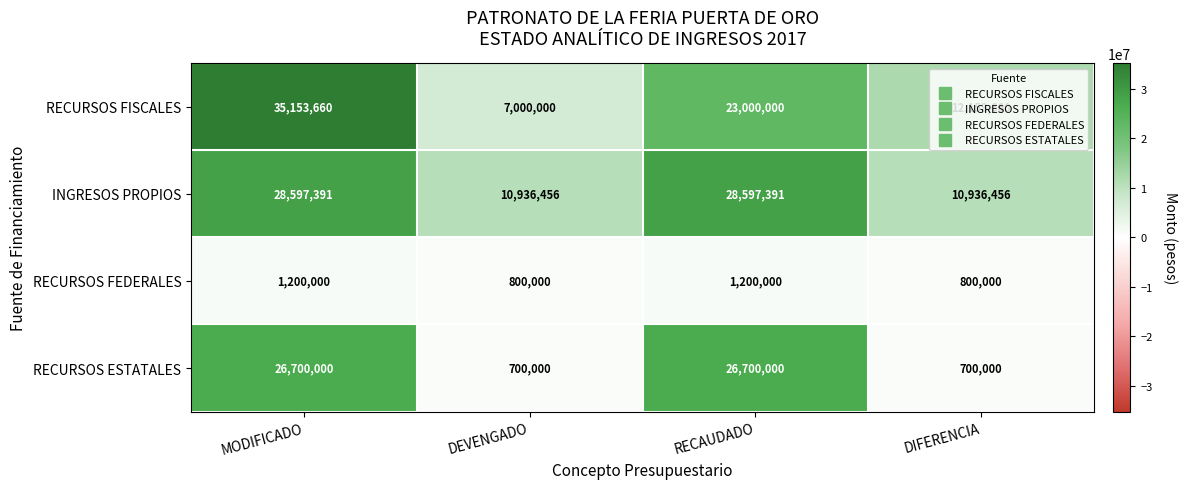

How many data points does each series have?

4